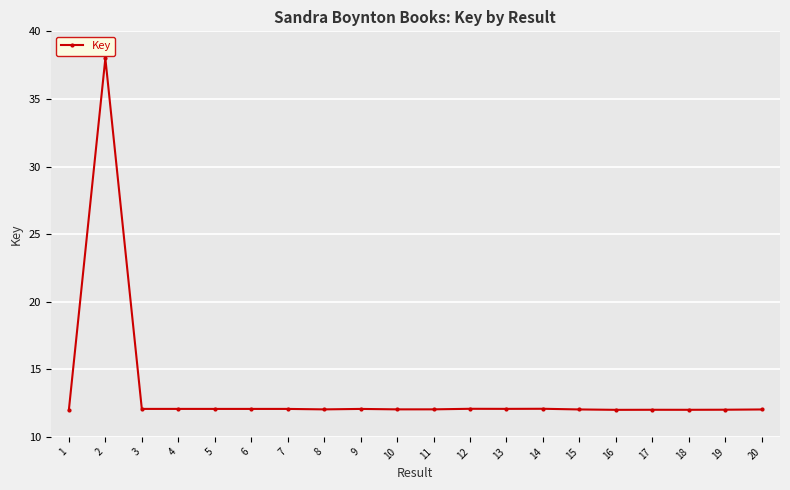

What is the approximate value at 11?

12.0